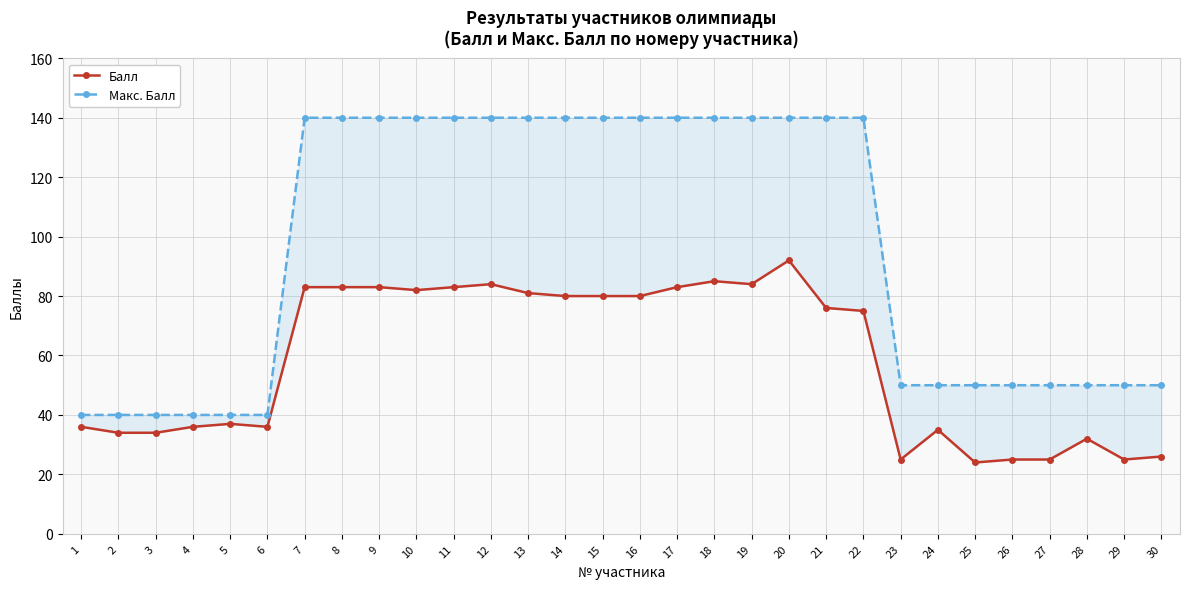

What is the total value across all series at 23?

75